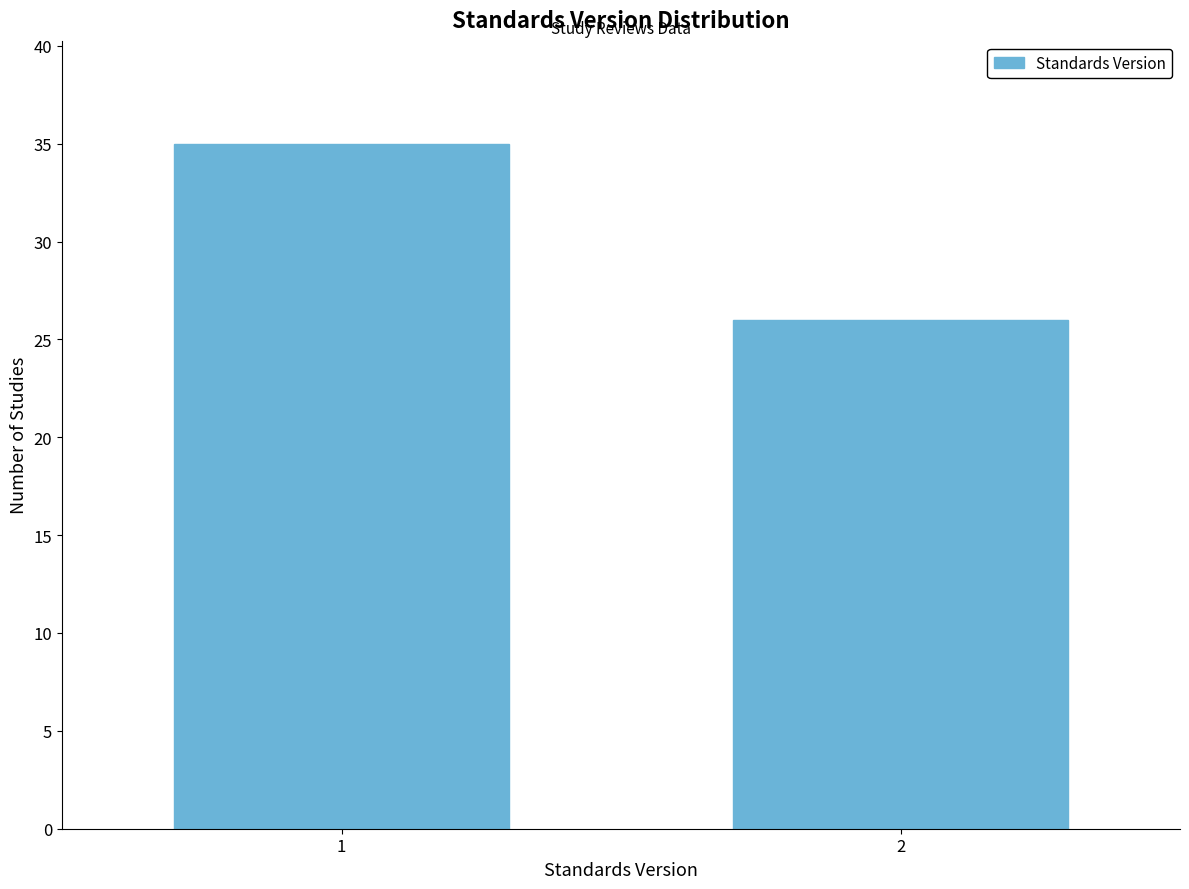

Reading left to right, what are all the values shown in this chart?

1=35	2=26